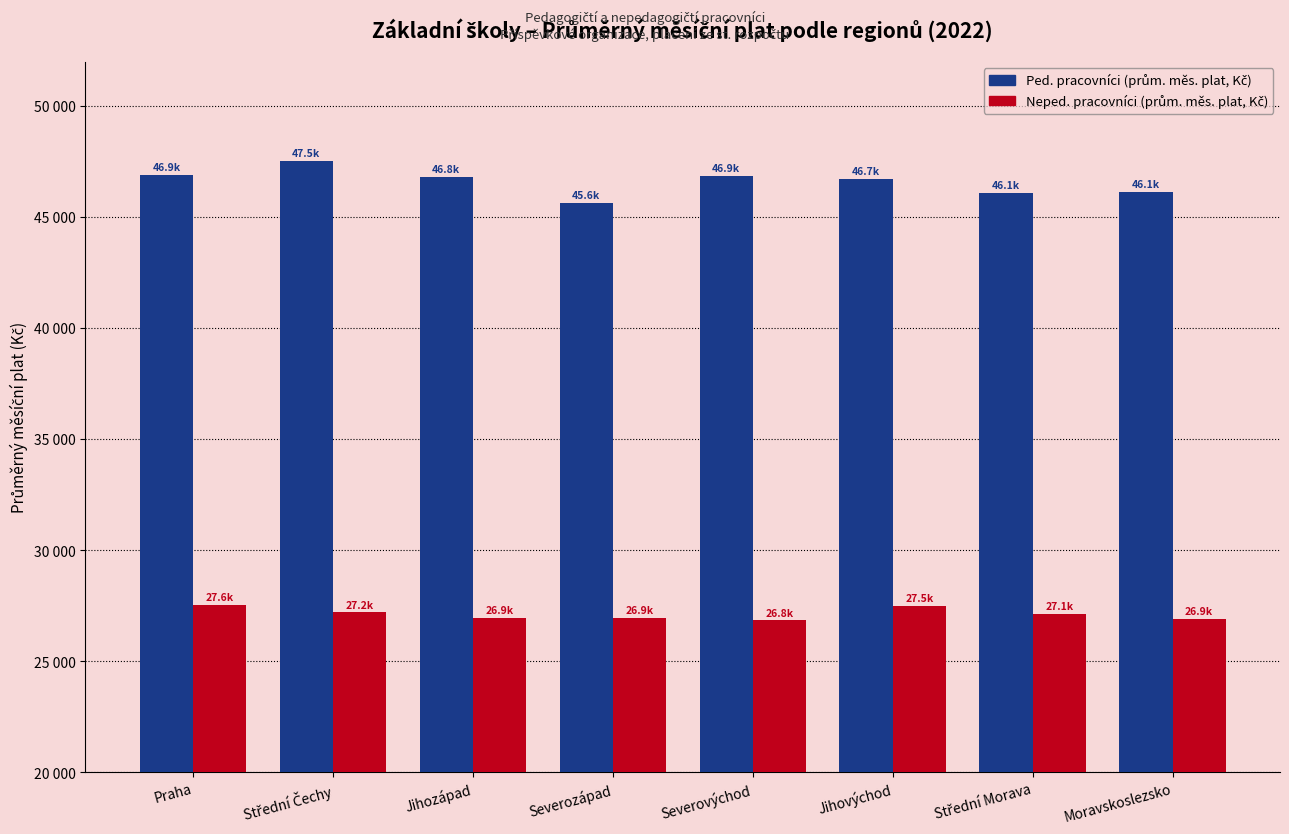

What is the spread (max minus min) of values at Jihovýchod?

19234.7